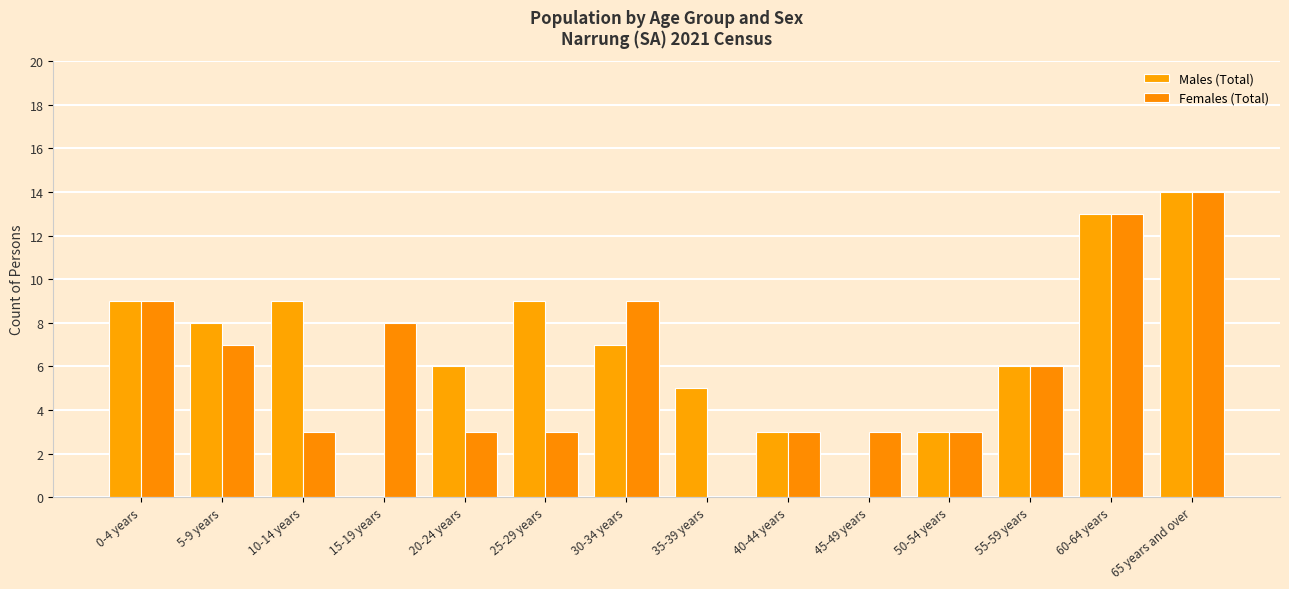

What is the difference between the maximum and second lowest values in the Females (Total) series?

11